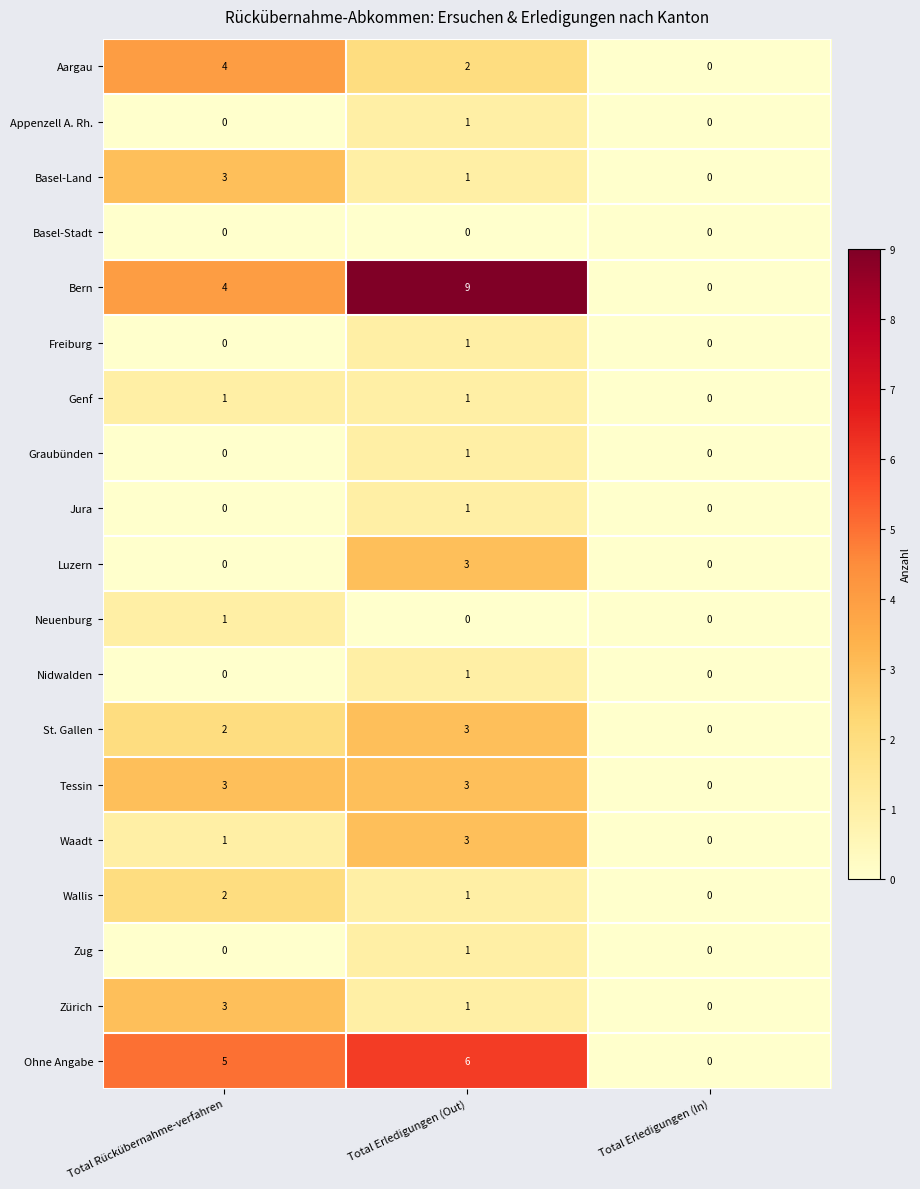

What is the maximum value shown in the chart?

9